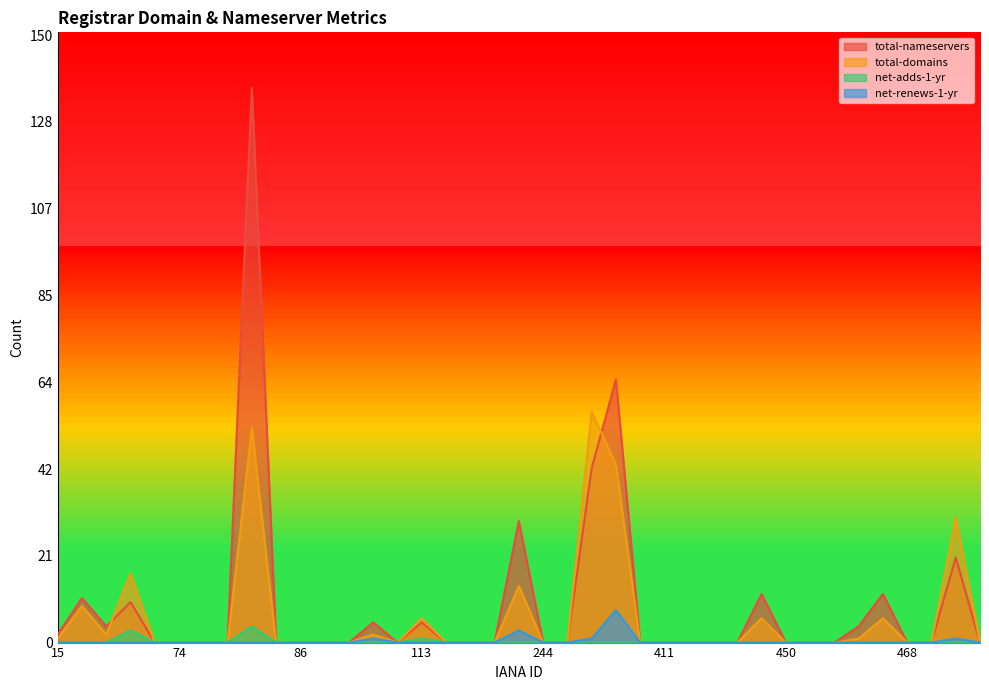

At which category is the sum across all series the highest?

81